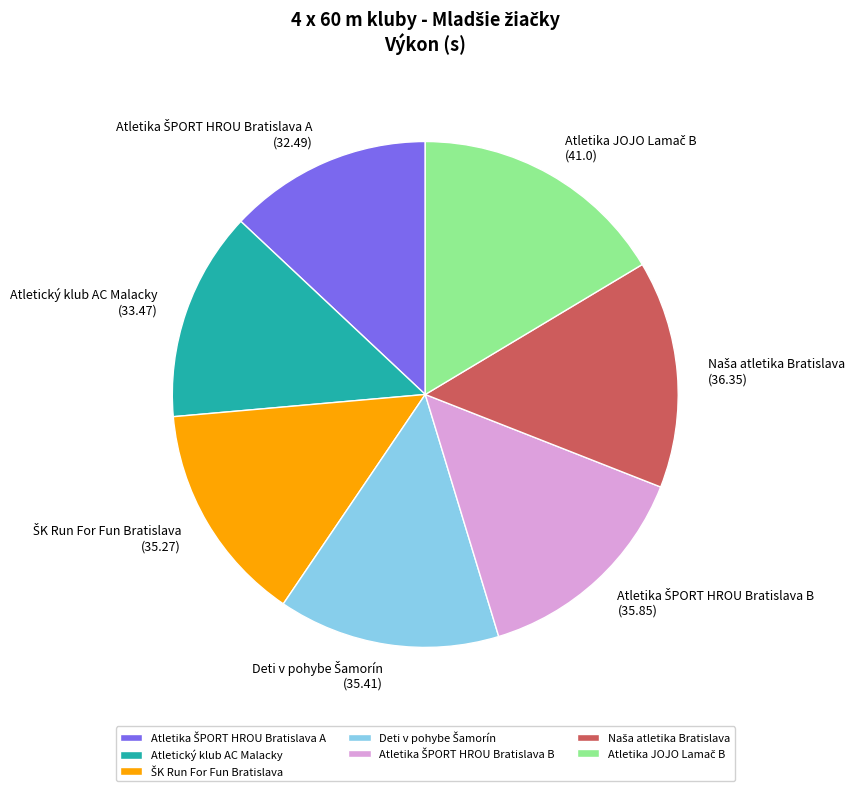

True or false: Atletický klub AC Malacky accounts for 20% of the total.

False